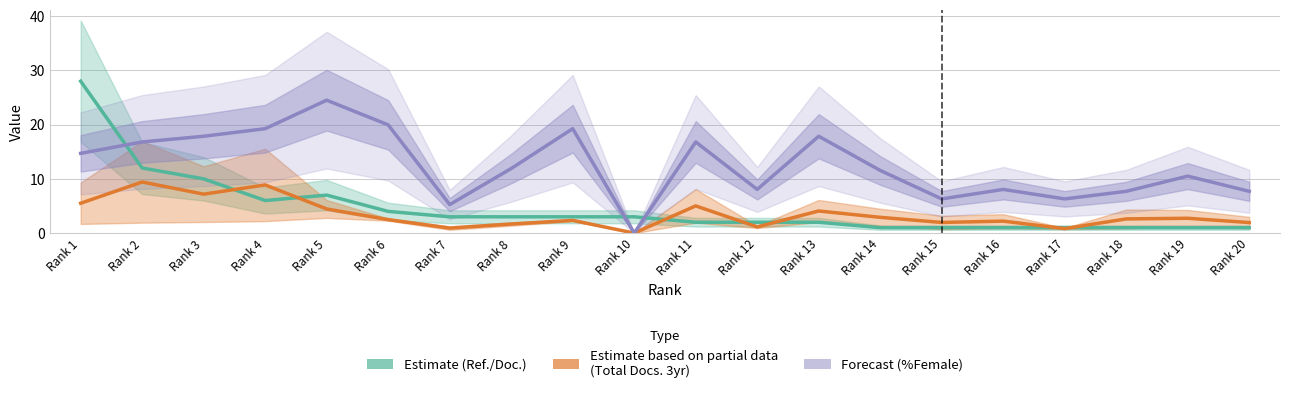

How many lines are shown in the chart?

3